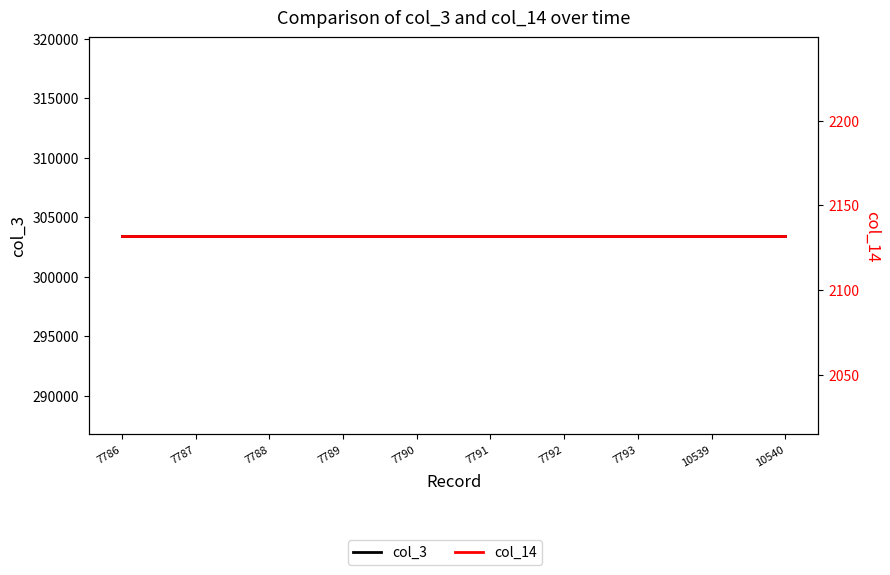

What is the value of the col_3 point at the 1st from the left?

303430